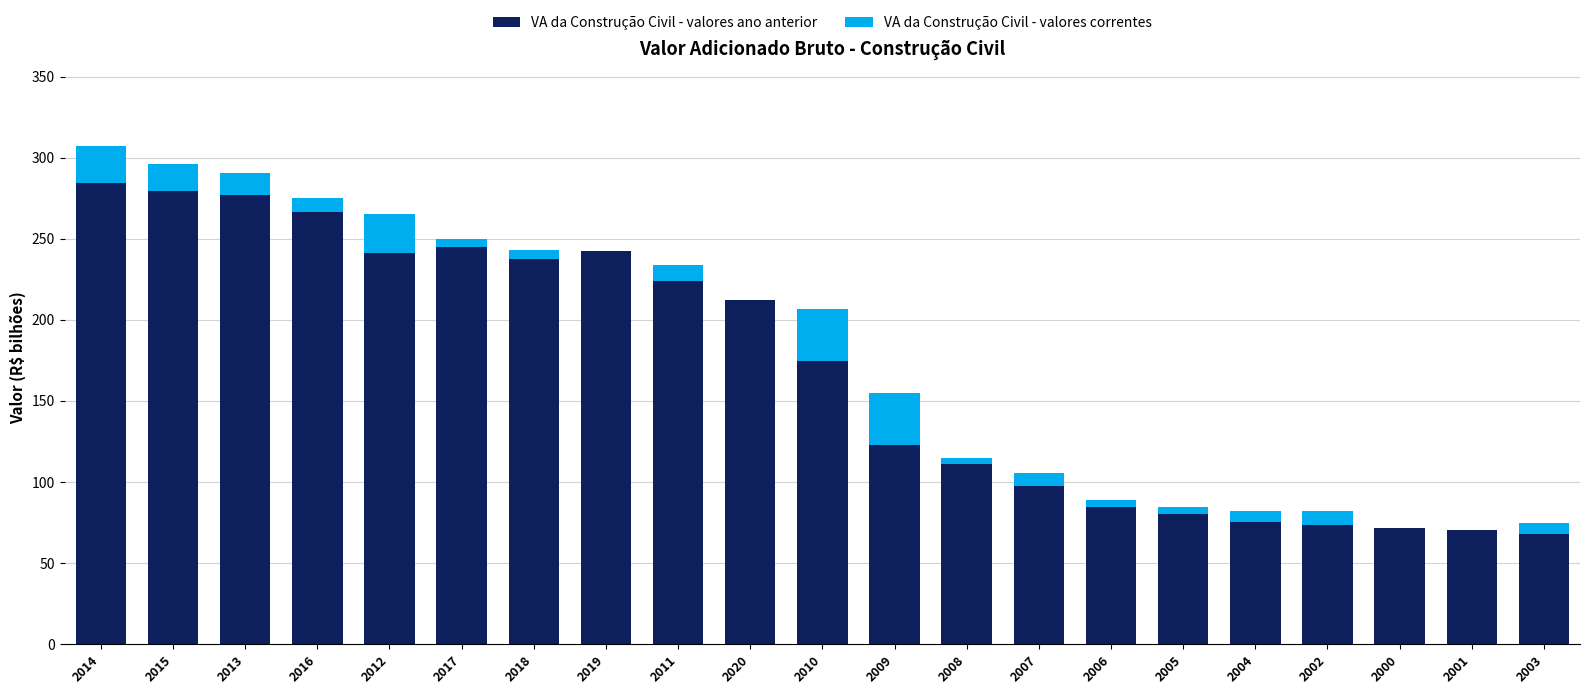

What is the highest value of the VA da Construção Civil - valores ano anterior series?

284.4